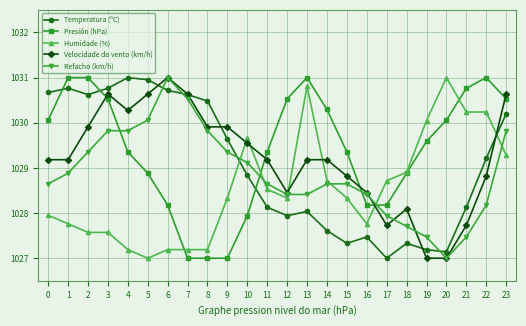

Which series has the largest total across all categories?

Presión (hPa)